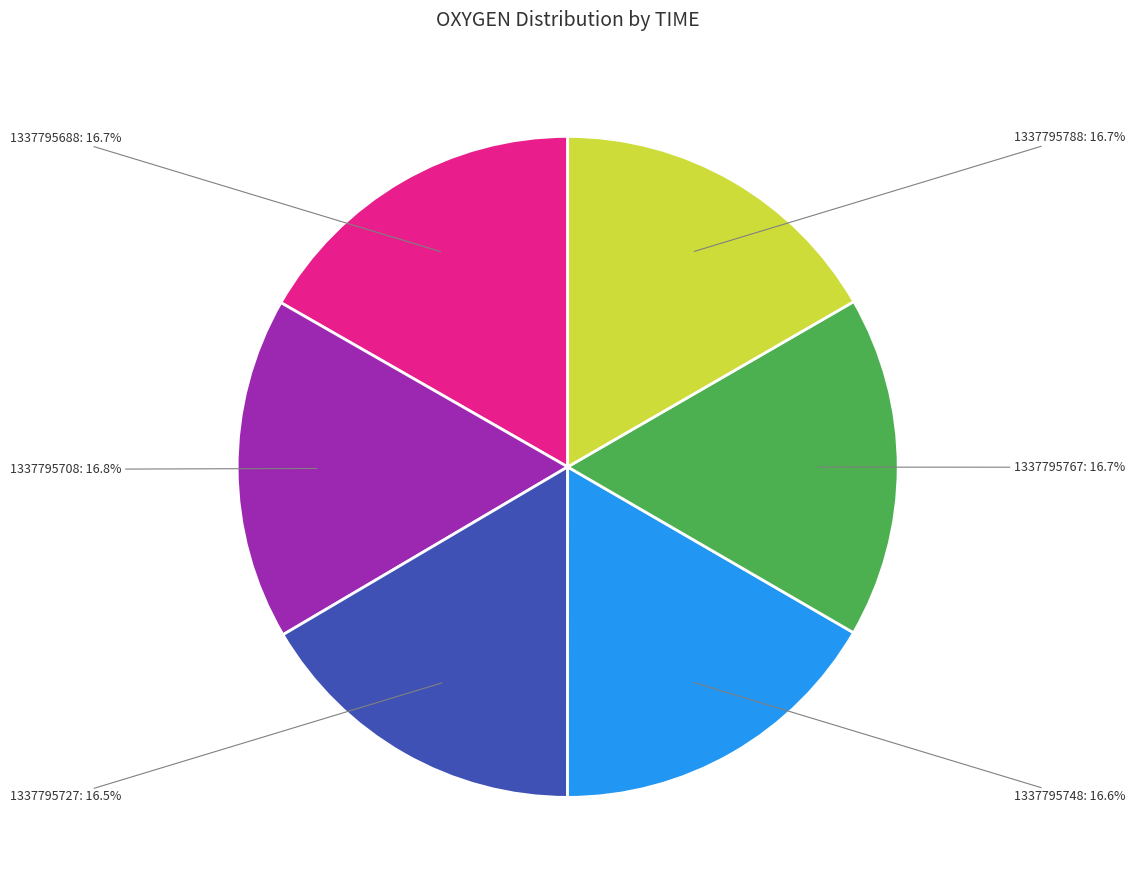

Combined, do 1337795727: 16.5% and 1337795788: 16.7% account for over 50%?

No